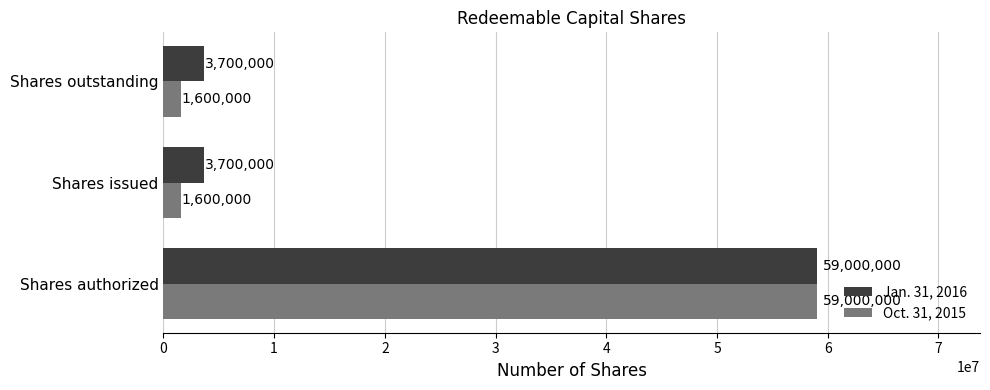

List the series in order of their overall mean, highest first.

Jan. 31, 2016, Oct. 31, 2015